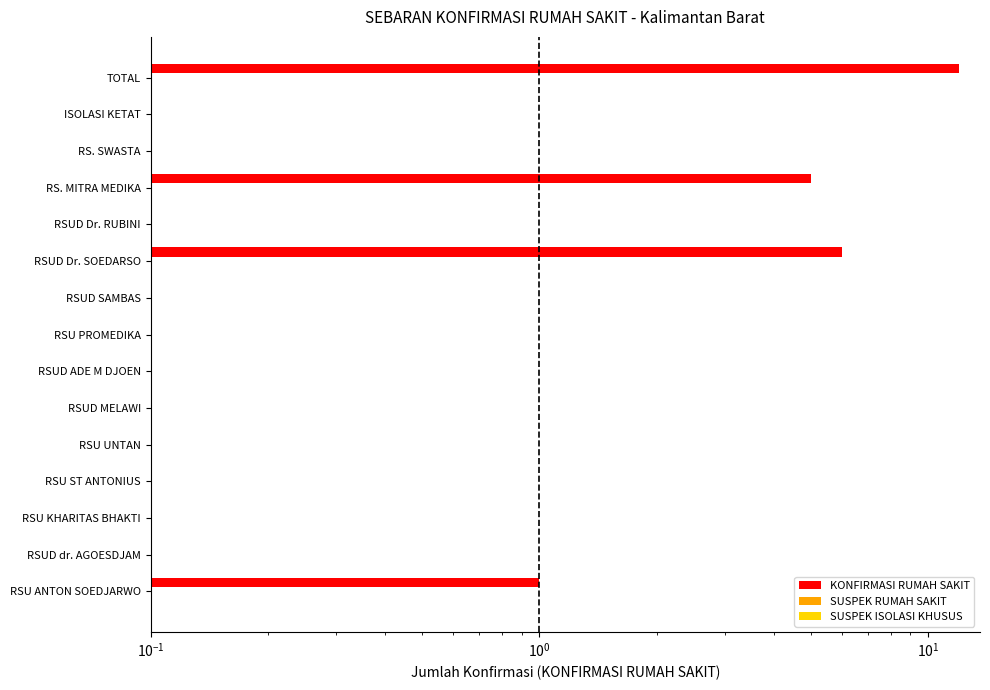

Are the bars horizontal?

Yes